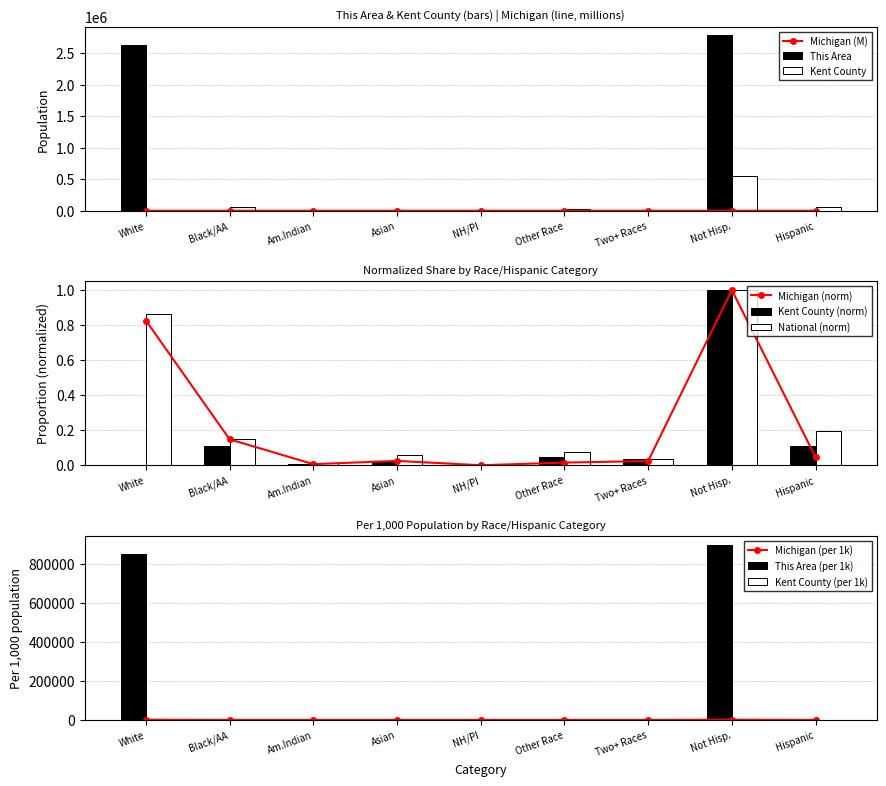

Is it true that Kent County (norm) equals 0.2 at Hispanic?

False